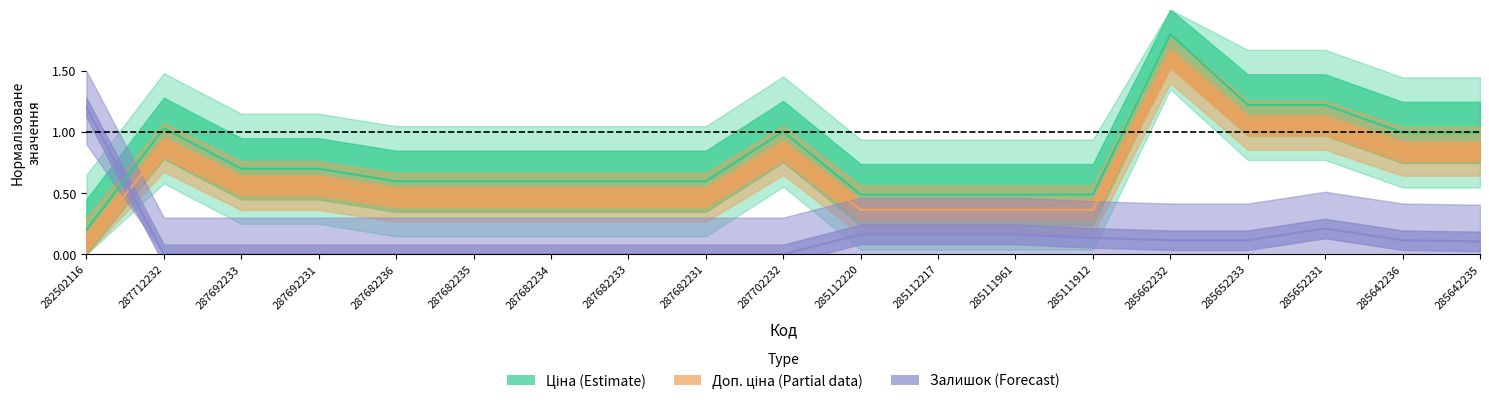

True or false: Доп. ціна and Ціна cross at least once.

False